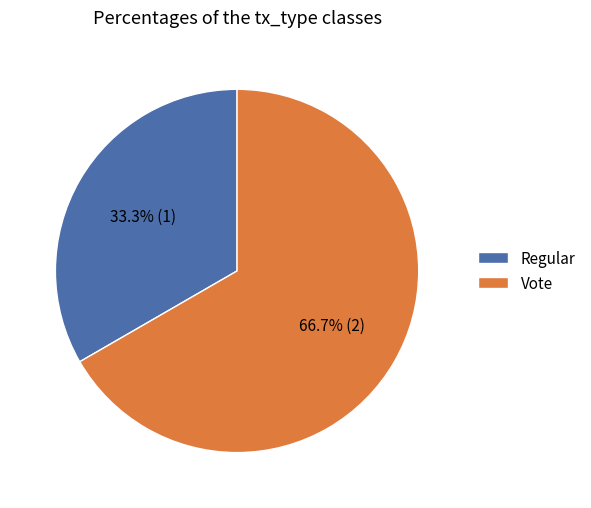

To the nearest percent, what is the combined percentage of Regular and Vote?

100%